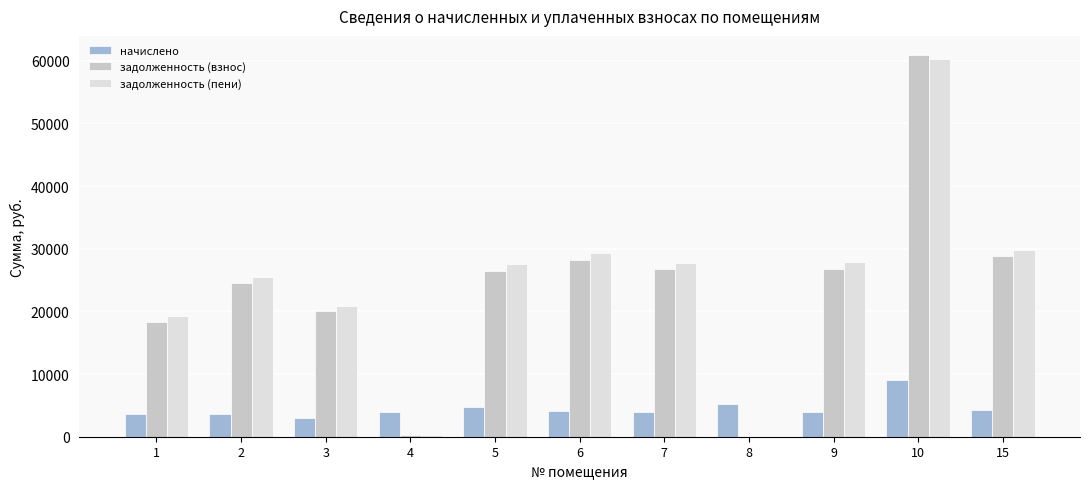

How many data points does each series have?

11